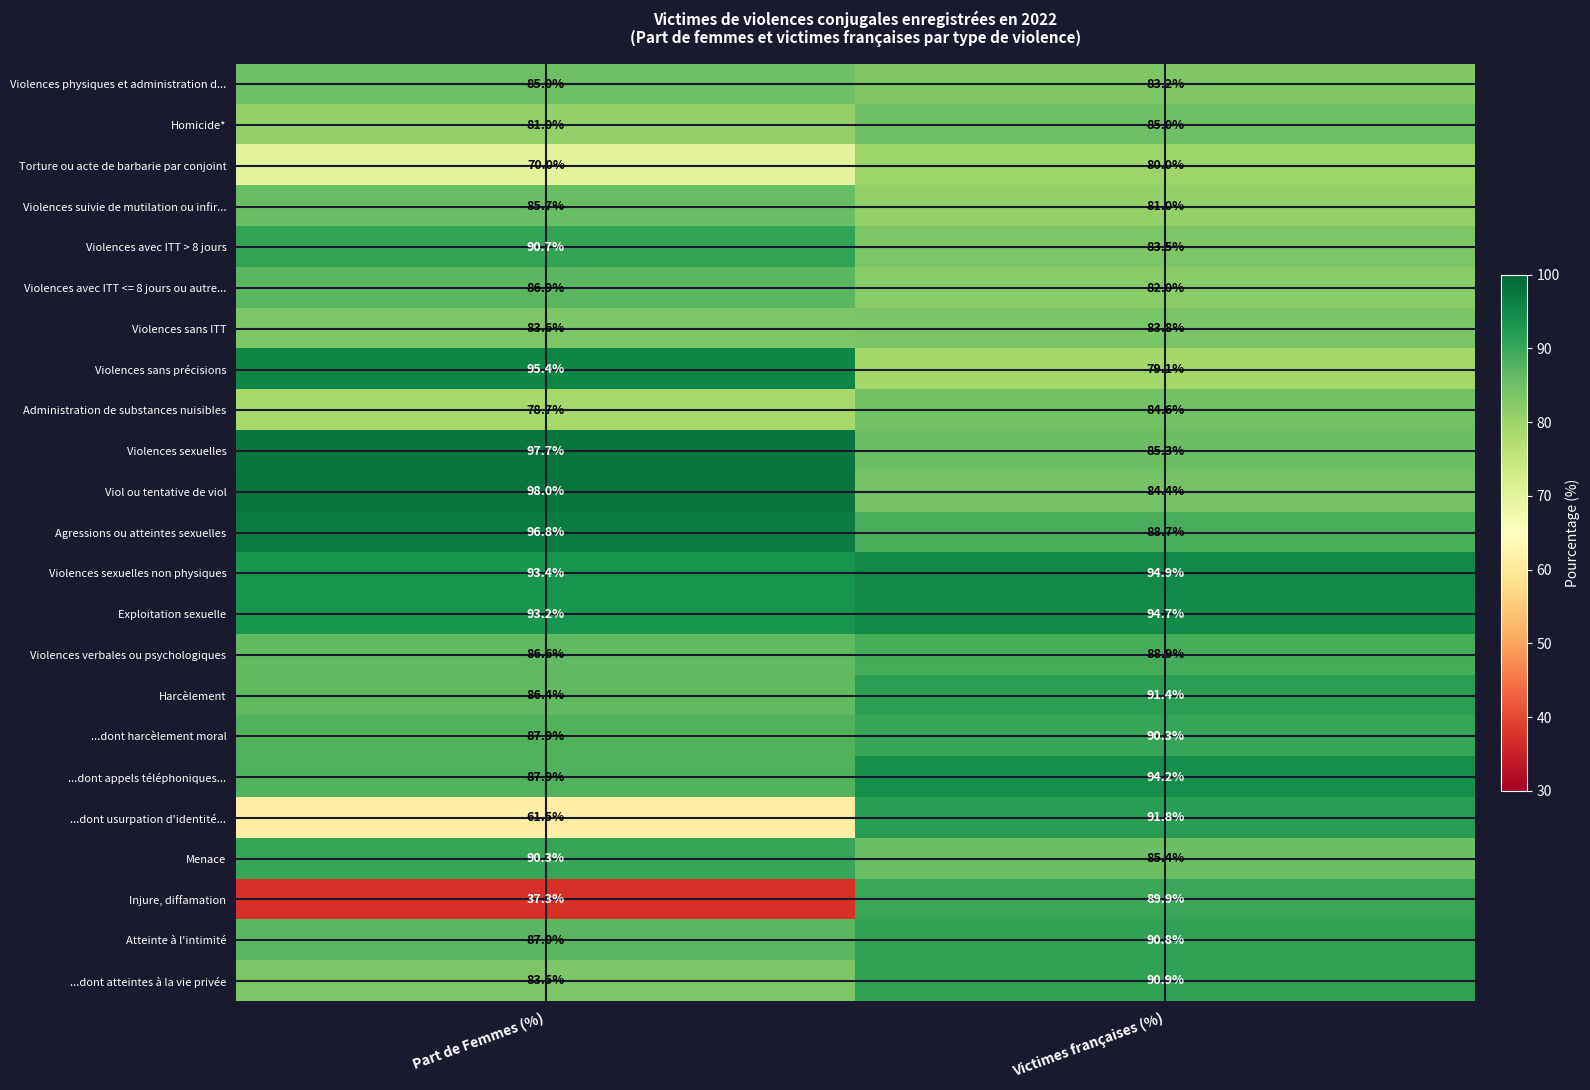

The value of ...dont harcèlement moral at Victimes françaises (%) is 128.2. True or false?

False